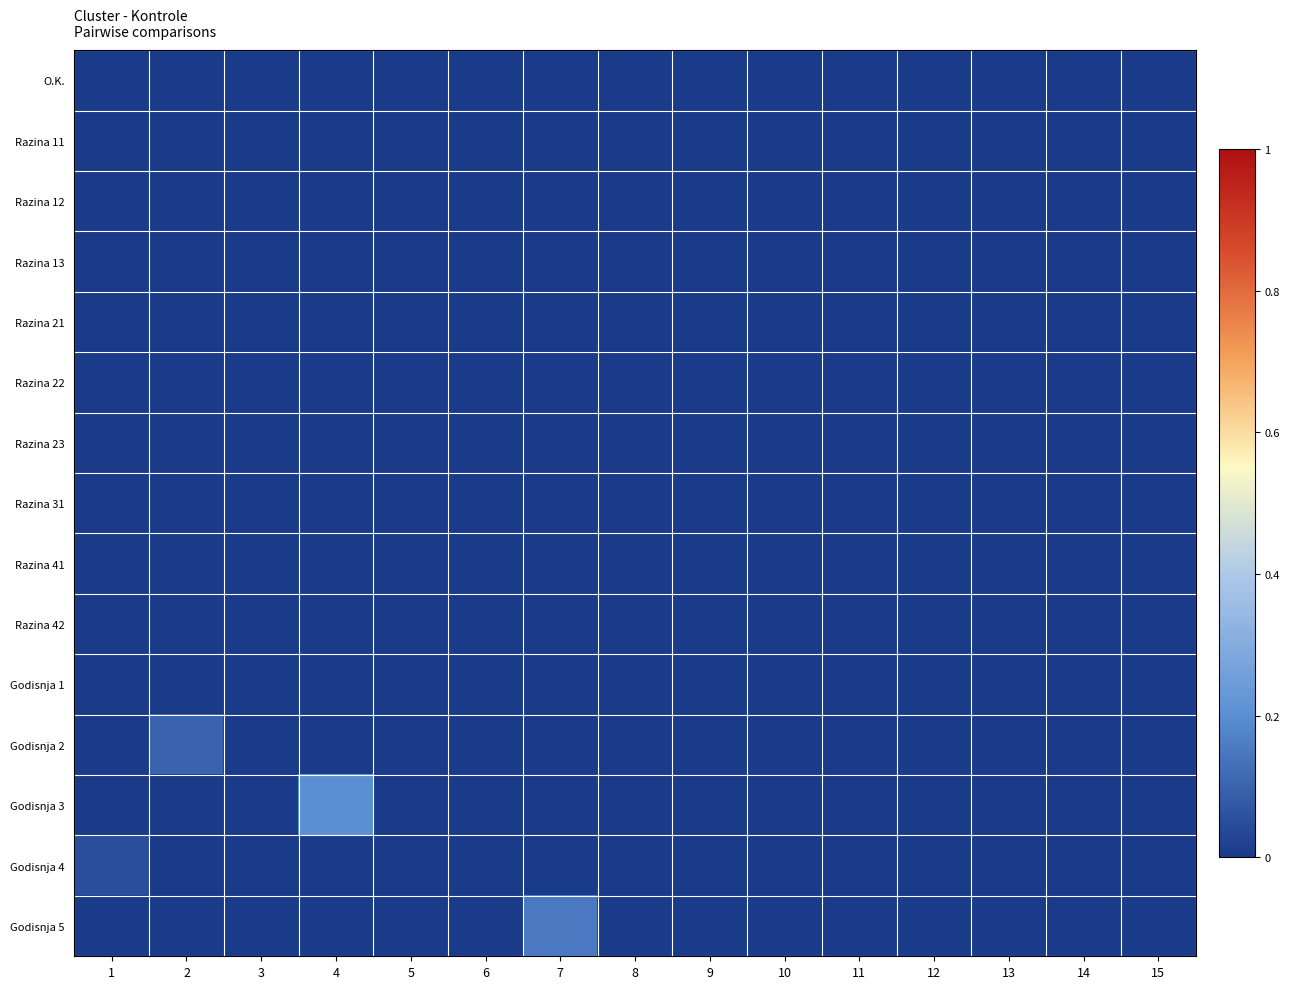

Reading left to right, what are all the values shown in this chart?

O.K.: 1=0.0	2=0.0	3=0.0	4=0.0	5=0.0	6=0.0	7=0.0	8=0.0	9=0.0	10=0.0	11=0.0	12=0.0	13=0.0	14=0.0	15=0.0
Razina 11: 1=0.0	2=0.0	3=0.0	4=0.0	5=0.0	6=0.0	7=0.0	8=0.0	9=0.0	10=0.0	11=0.0	12=0.0	13=0.0	14=0.0	15=0.0
Razina 12: 1=0.0	2=0.0	3=0.0	4=0.0	5=0.0	6=0.0	7=0.0	8=0.0	9=0.0	10=0.0	11=0.0	12=0.0	13=0.0	14=0.0	15=0.0
Razina 13: 1=0.0	2=0.0	3=0.0	4=0.0	5=0.0	6=0.0	7=0.0	8=0.0	9=0.0	10=0.0	11=0.0	12=0.0	13=0.0	14=0.0	15=0.0
Razina 21: 1=0.0	2=0.0	3=0.0	4=0.0	5=0.0	6=0.0	7=0.0	8=0.0	9=0.0	10=0.0	11=0.0	12=0.0	13=0.0	14=0.0	15=0.0
Razina 22: 1=0.0	2=0.0	3=0.0	4=0.0	5=0.0	6=0.0	7=0.0	8=0.0	9=0.0	10=0.0	11=0.0	12=0.0	13=0.0	14=0.0	15=0.0
Razina 23: 1=0.0	2=0.0	3=0.0	4=0.0	5=0.0	6=0.0	7=0.0	8=0.0	9=0.0	10=0.0	11=0.0	12=0.0	13=0.0	14=0.0	15=0.0
Razina 31: 1=0.0	2=0.0	3=0.0	4=0.0	5=0.0	6=0.0	7=0.0	8=0.0	9=0.0	10=0.0	11=0.0	12=0.0	13=0.0	14=0.0	15=0.0
Razina 41: 1=0.0	2=0.0	3=0.0	4=0.0	5=0.0	6=0.0	7=0.0	8=0.0	9=0.0	10=0.0	11=0.0	12=0.0	13=0.0	14=0.0	15=0.0
Razina 42: 1=0.0	2=0.0	3=0.0	4=0.0	5=0.0	6=0.0	7=0.0	8=0.0	9=0.0	10=0.0	11=0.0	12=0.0	13=0.0	14=0.0	15=0.0
Godisnja 1: 1=0.0	2=0.0	3=0.0	4=0.0	5=0.0	6=0.0	7=0.0	8=0.0	9=0.0	10=0.0	11=0.0	12=0.0	13=0.0	14=0.0	15=0.0
Godisnja 2: 1=0.0	2=0.1	3=0.0	4=0.0	5=0.0	6=0.0	7=0.0	8=0.0	9=0.0	10=0.0	11=0.0	12=0.0	13=0.0	14=0.0	15=0.0
Godisnja 3: 1=0.0	2=0.0	3=0.0	4=0.2	5=0.0	6=0.0	7=0.0	8=0.0	9=0.0	10=0.0	11=0.0	12=0.0	13=0.0	14=0.0	15=0.0
Godisnja 4: 1=0.1	2=0.0	3=0.0	4=0.0	5=0.0	6=0.0	7=0.0	8=0.0	9=0.0	10=0.0	11=0.0	12=0.0	13=0.0	14=0.0	15=0.0
Godisnja 5: 1=0.0	2=0.0	3=0.0	4=0.0	5=0.0	6=0.0	7=0.1	8=0.0	9=0.0	10=0.0	11=0.0	12=0.0	13=0.0	14=0.0	15=0.0